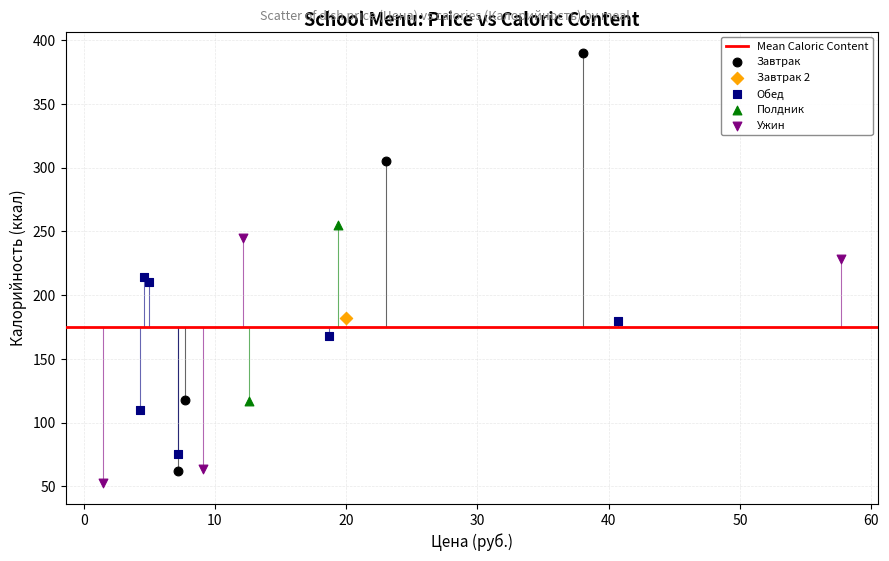

Which series contains the lowest Y value?

Ужин